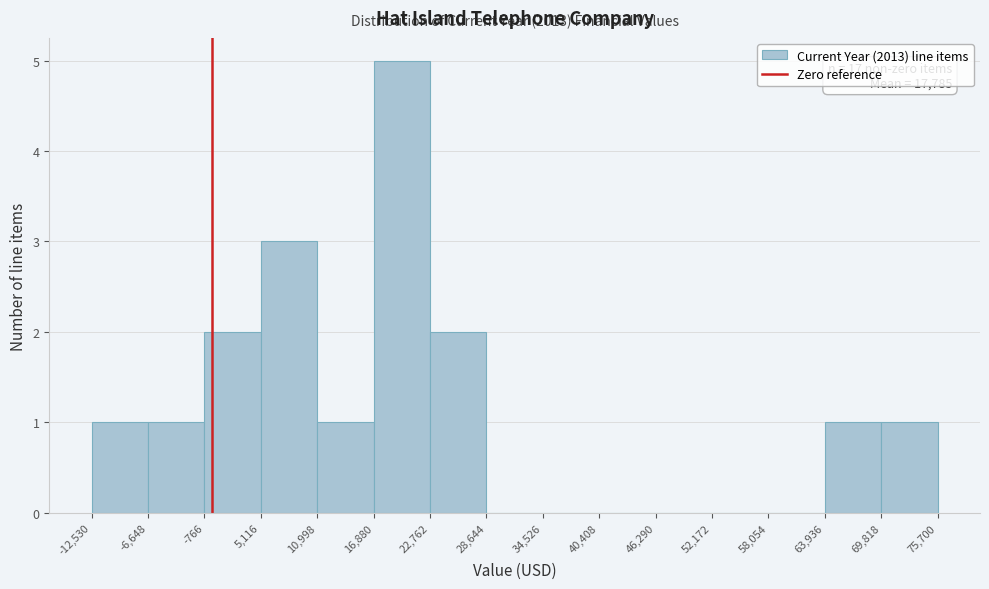

Over which range of the x-axis is the bar tallest?

16,880 to 22,762